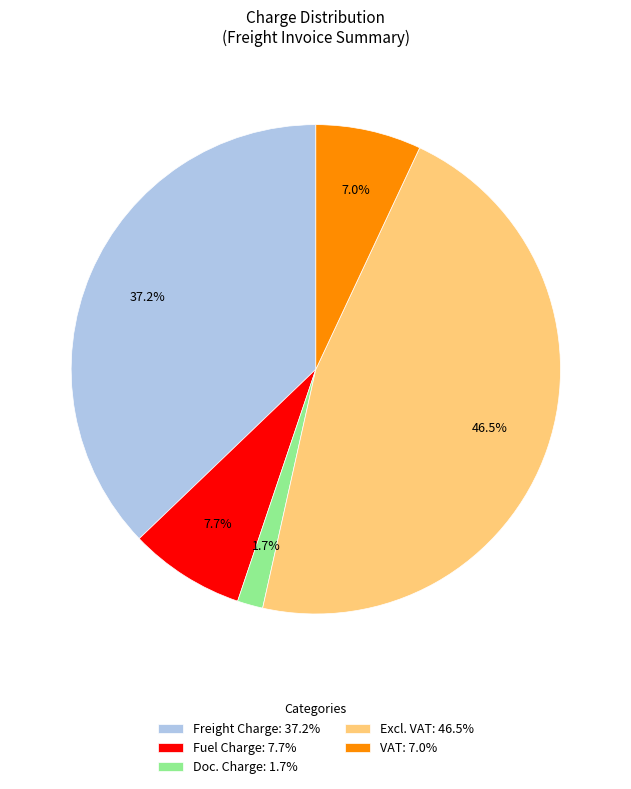

To the nearest percent, what portion does Doc. Charge represent?

2%